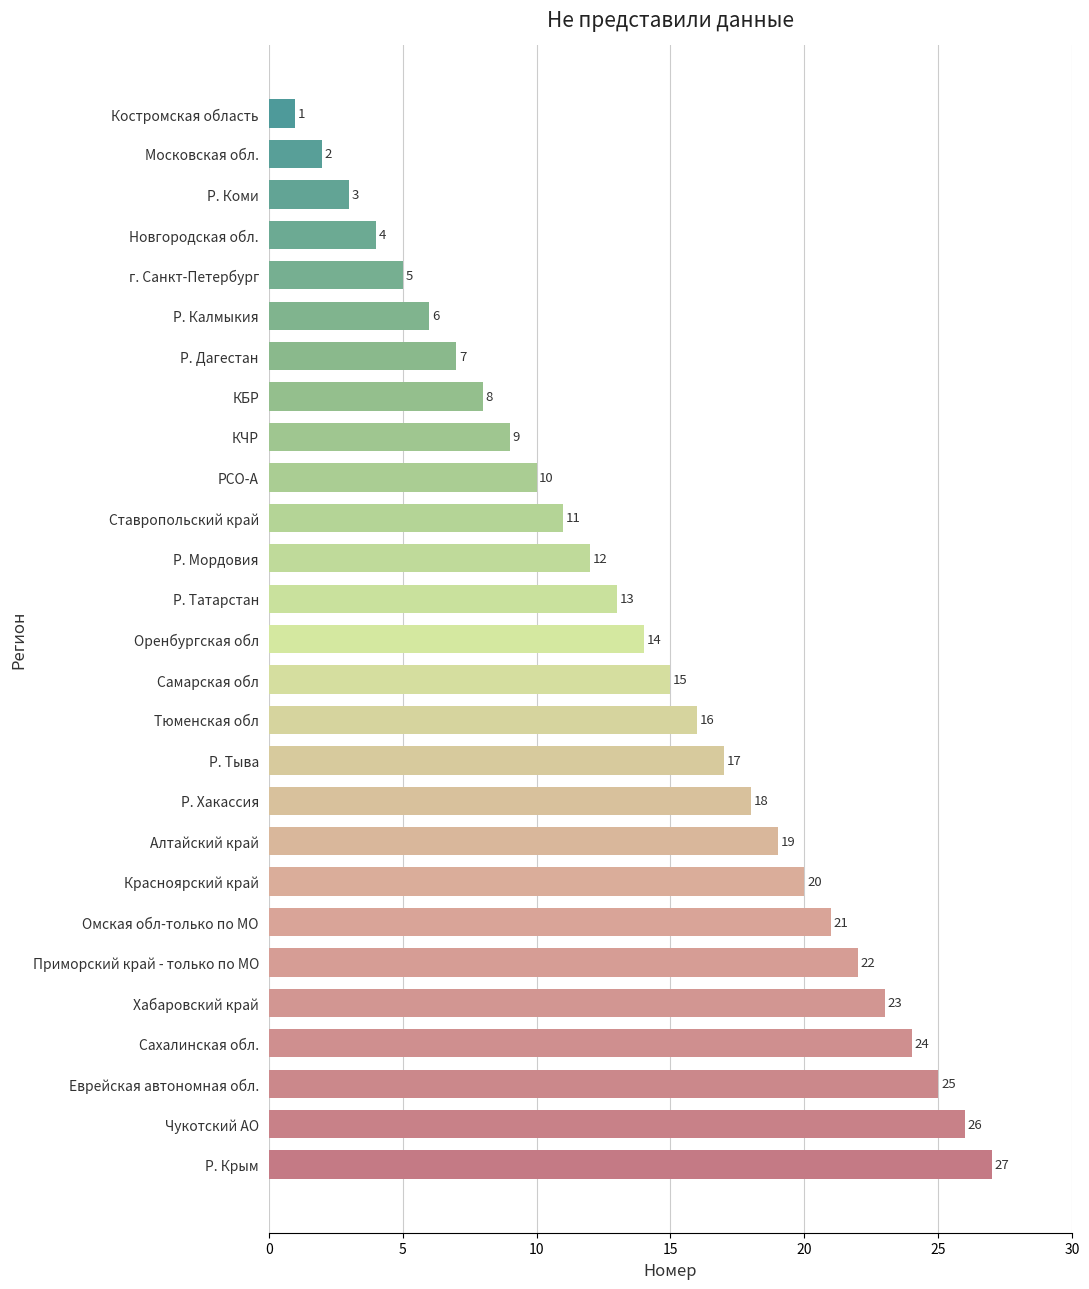

What is the sum of all values?

378